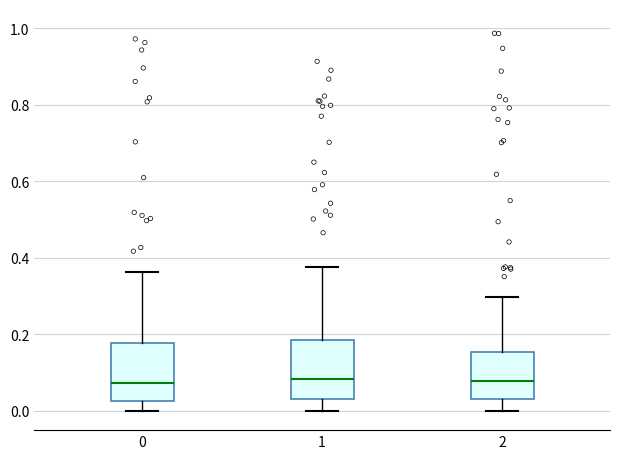

Reading left to right, transcribe this box plot: for each box, give where its median line is, the range the box spans, and where its two whiskers end, as read against the y-axis. The values are not printed on the chart, so give them approximately, as read against the axis.

0: median 0.08, box 0.02 to 0.18, whiskers 0.00 to 0.36
1: median 0.08, box 0.04 to 0.18, whiskers 0.00 to 0.38
2: median 0.08, box 0.04 to 0.16, whiskers 0.00 to 0.30